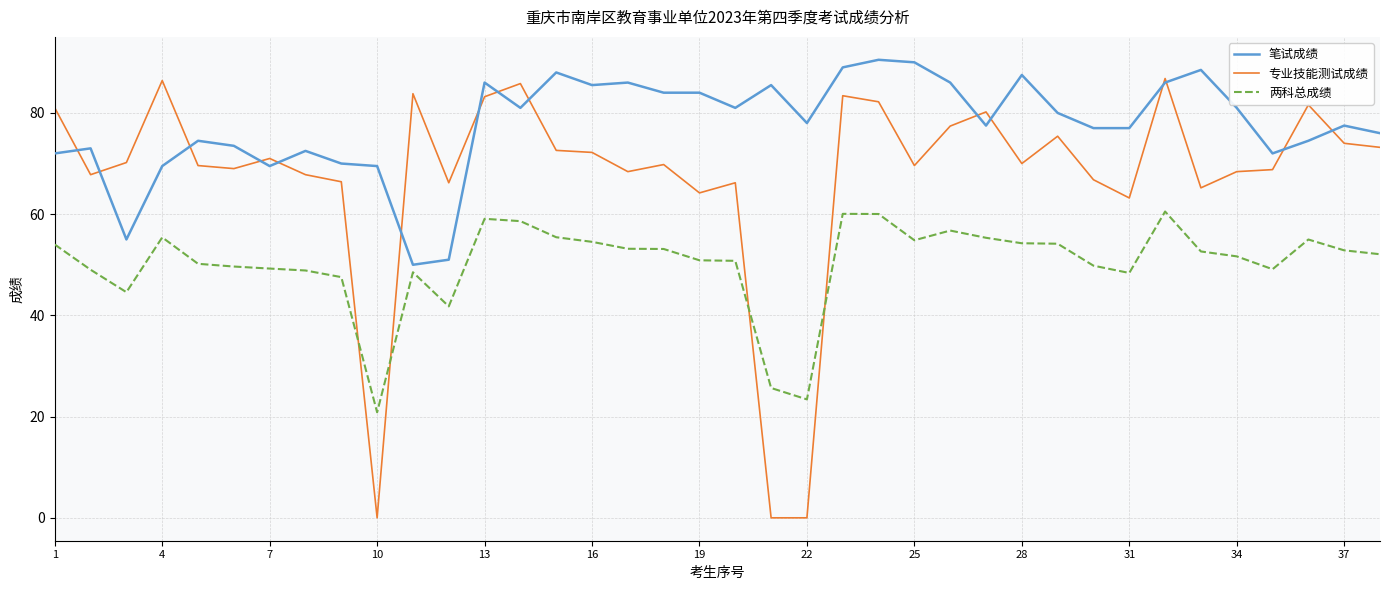

Which series has the largest range (max minus min)?

专业技能测试成绩